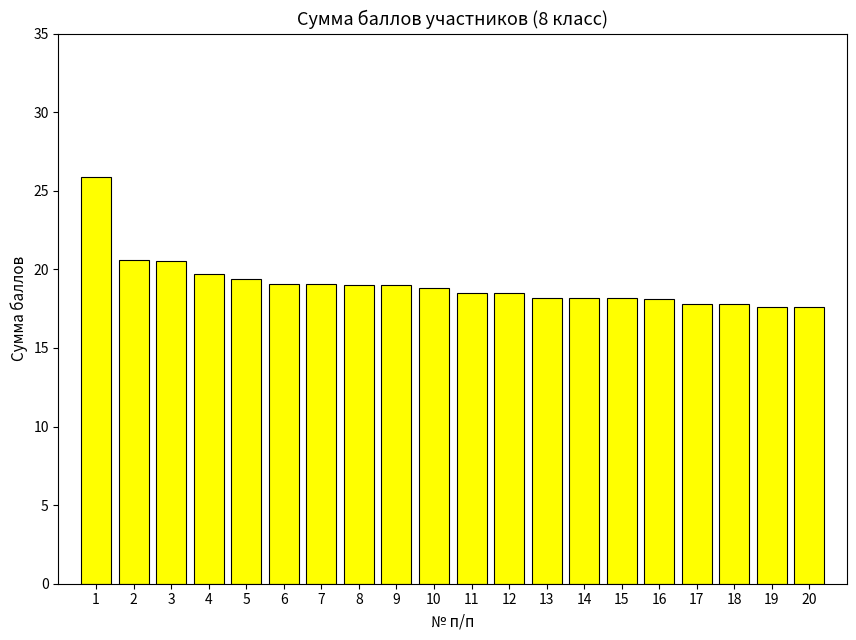

What is the ratio of the value at 5 to the value at 6?

1.0